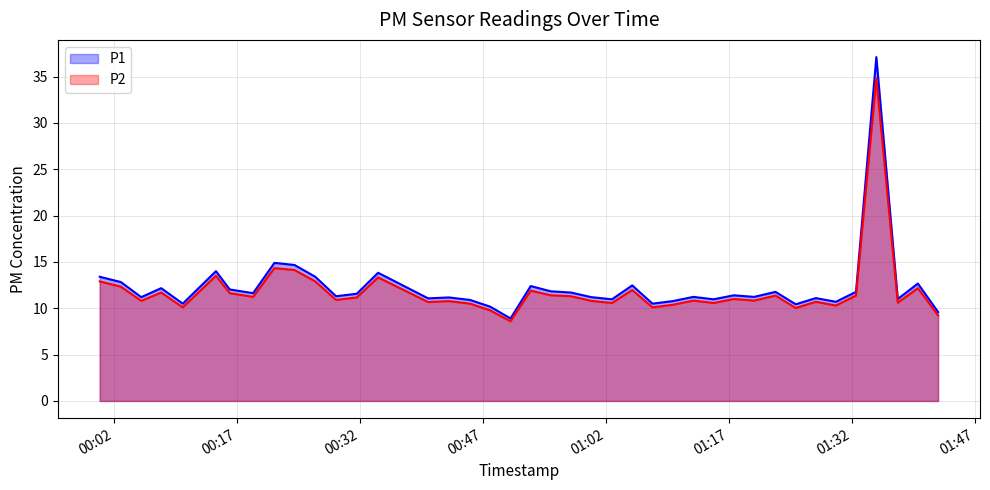

How many values in the P1 series are below 11?

11